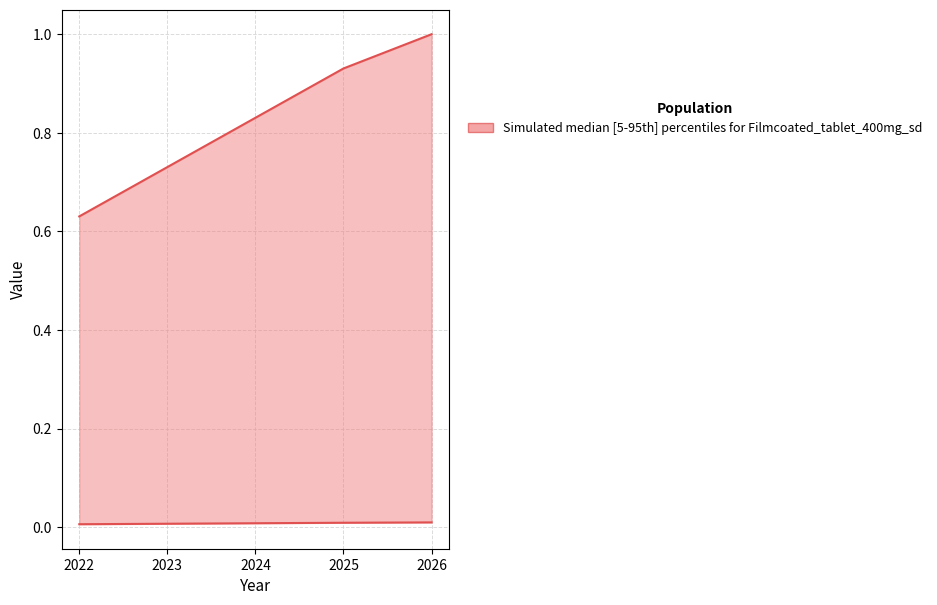

What is the sum of the % values at 2025 and 2024?

1.8